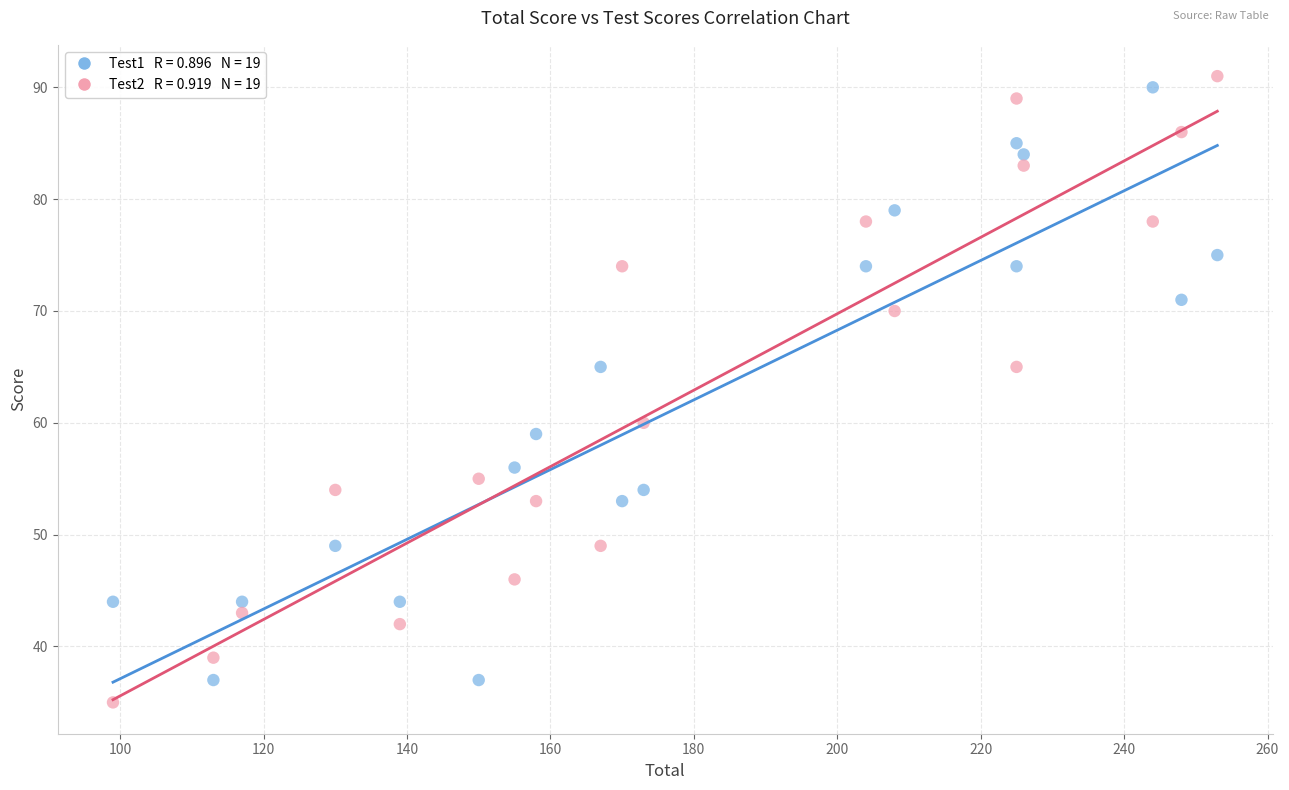

Across all data points, what is the range of Y values (max minus min)?

56